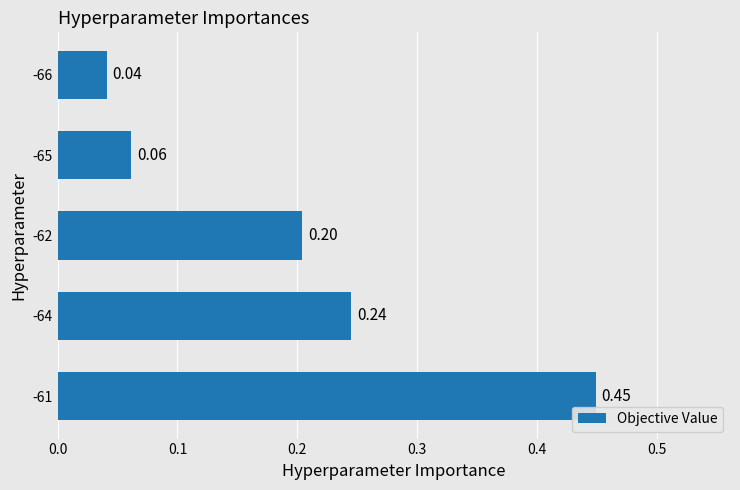

At which category does the chart reach its minimum across all series?

-66